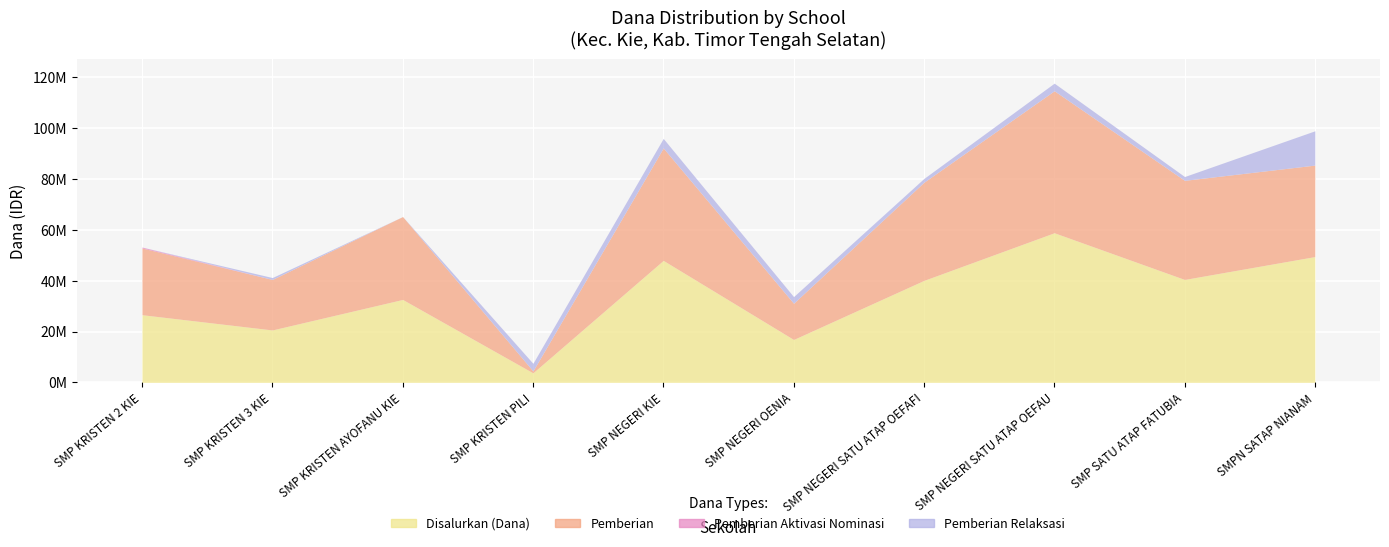

At which label does Disalurkan (Dana) reach its minimum?

SMP KRISTEN PILI